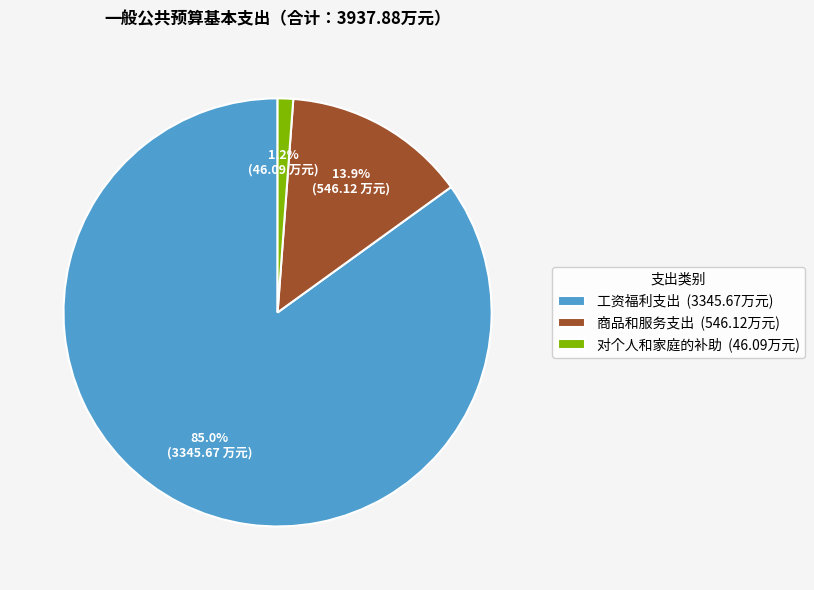

Approximately how many times larger is the value at 工资福利支出 (3345.67万元) compared to 商品和服务支出 (546.12万元)?

6.1